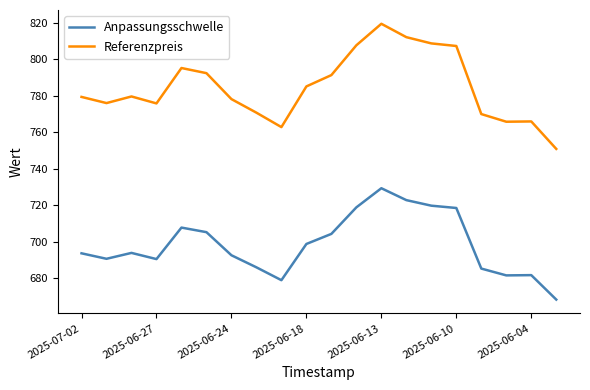

List the series in order of their peak value, highest first.

Referenzpreis, Anpassungsschwelle